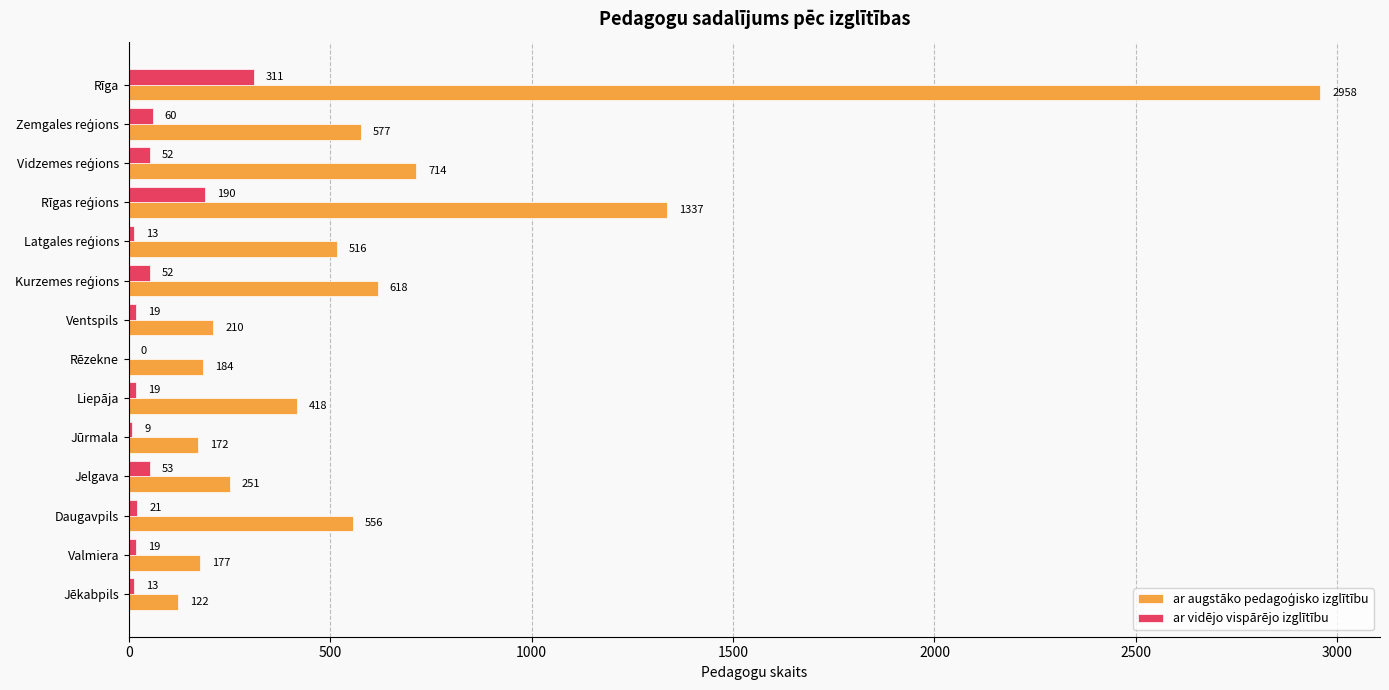

At which label does ar vidējo vispārējo izglītību reach its peak?

Rīga